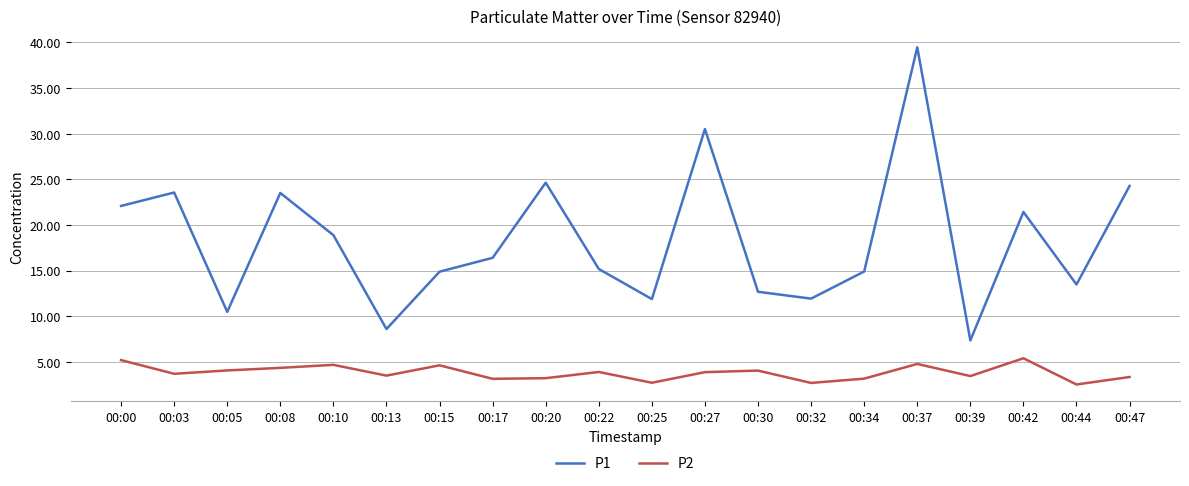

Does the chart display data point markers on the line(s)?

No